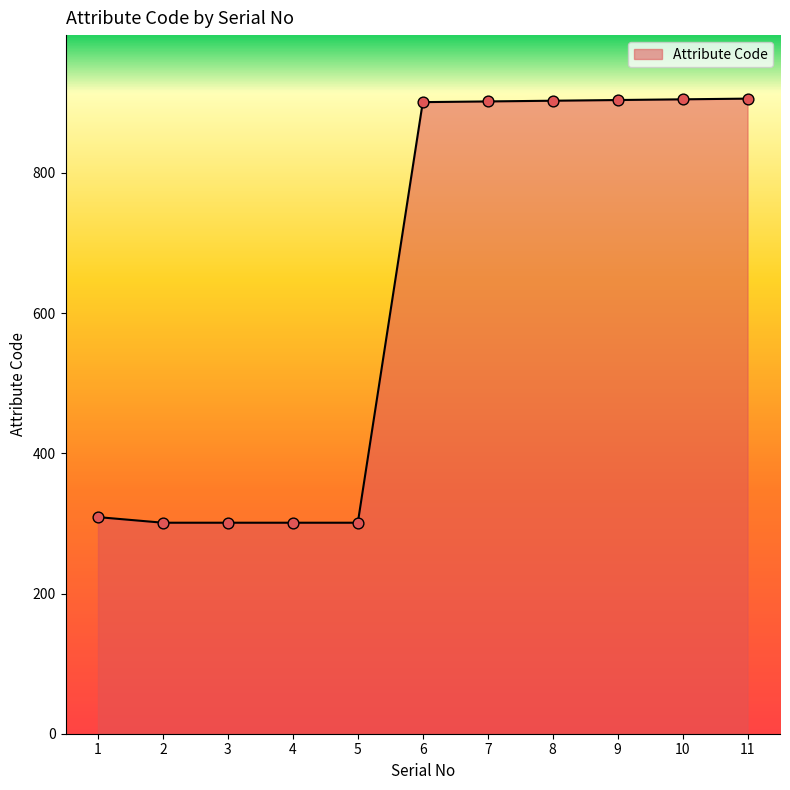

What is the change in value from 2 to 9?

+603